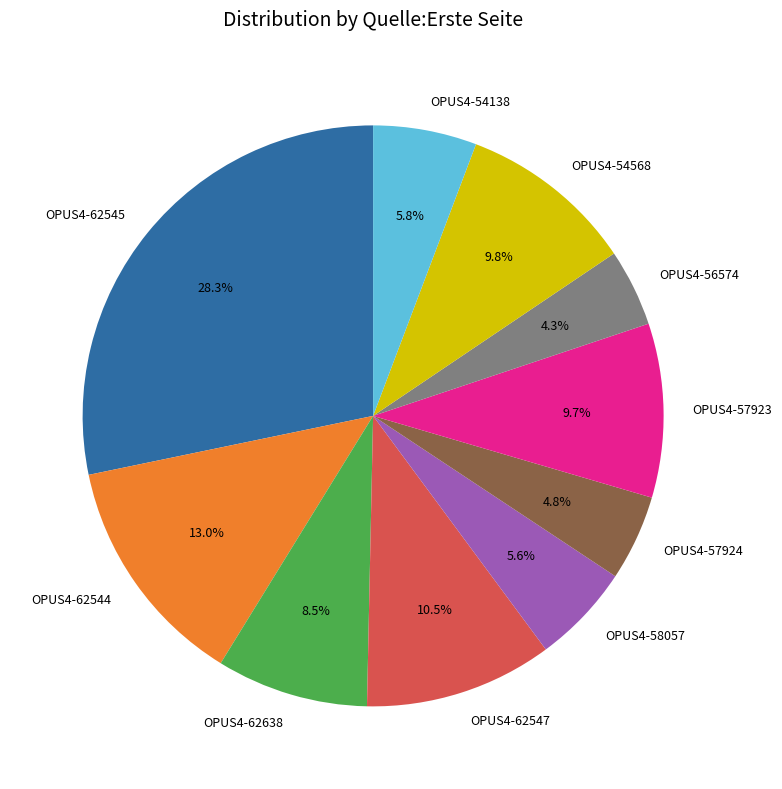

What is the largest slice in the pie chart?

OPUS4-62545